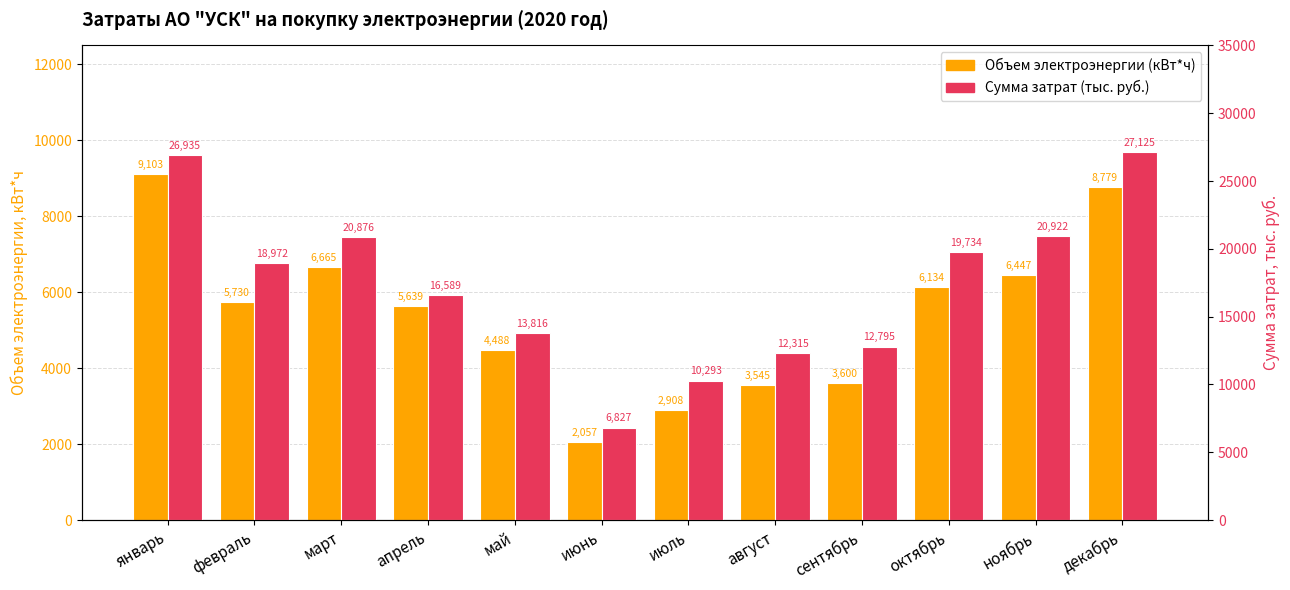

Where is Объем электроэнергии (кВт*ч) nearest to the value 5579?

апрель